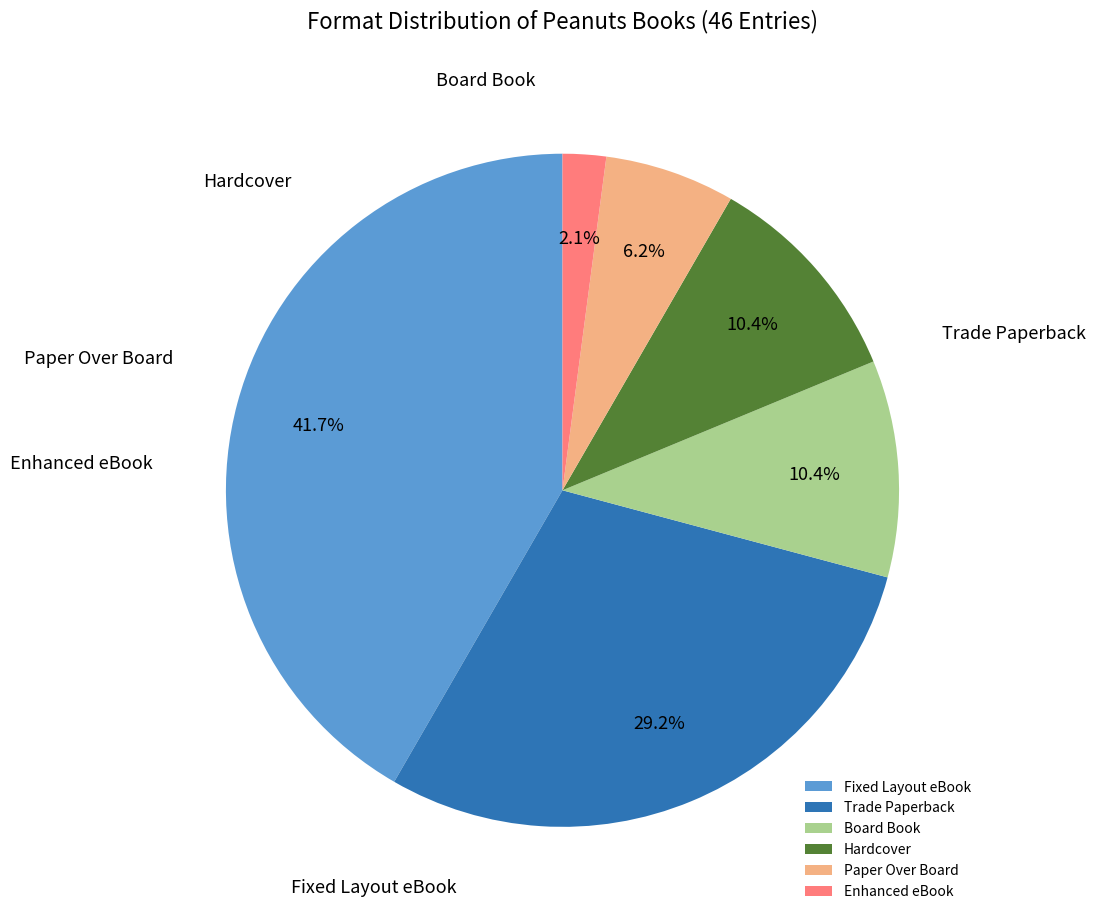

To the nearest percent, what is the difference between the largest and smallest slice percentages?

40%